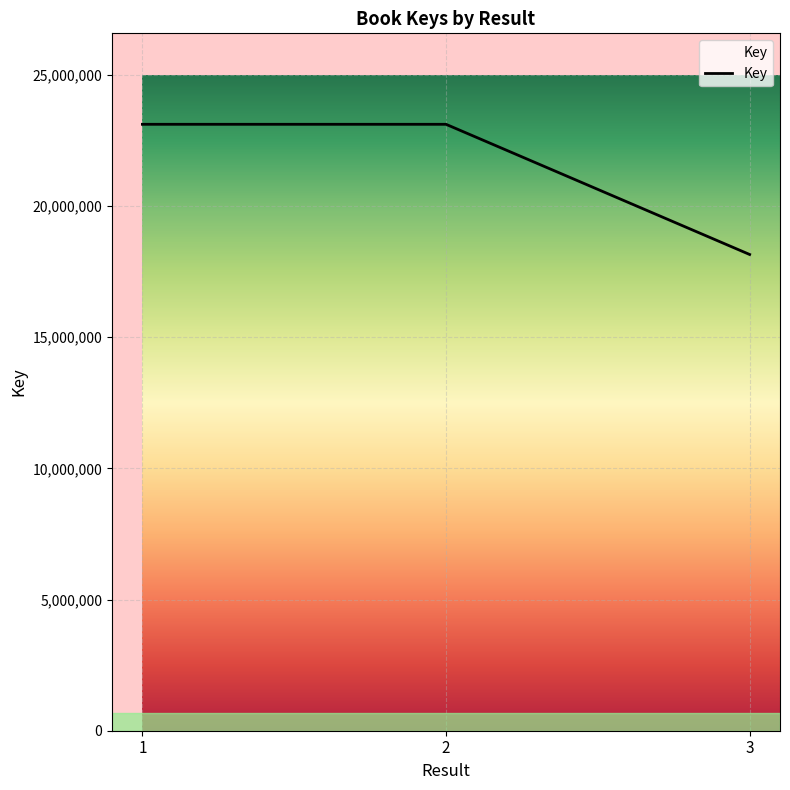

What is the ratio of the value at 3 to the value at 1?

0.8